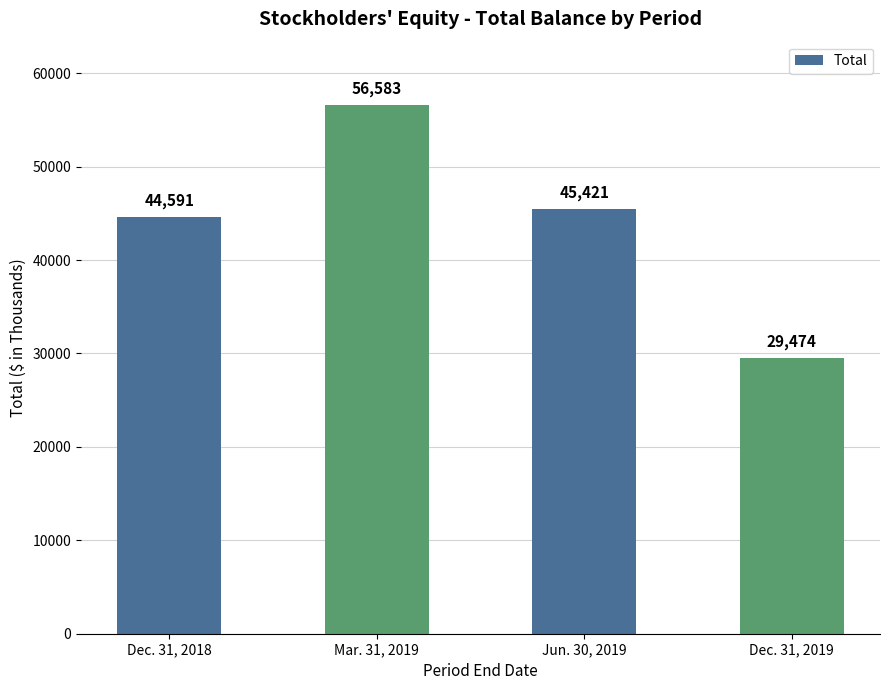

Reading left to right, what are all the values shown in this chart?

44591	56583	45421	29474